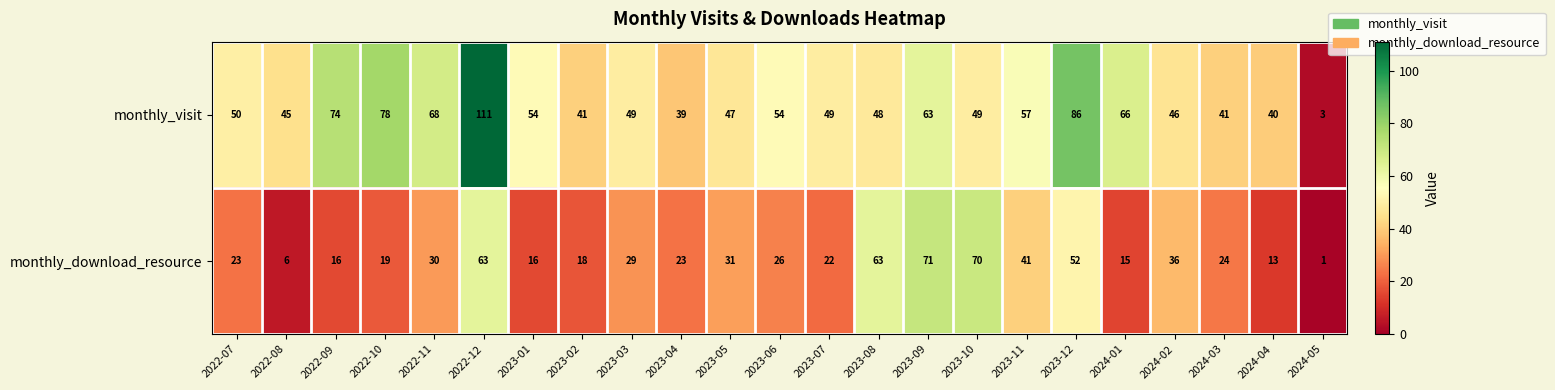

List the series in order of their peak value, lowest first.

monthly_download_resource, monthly_visit